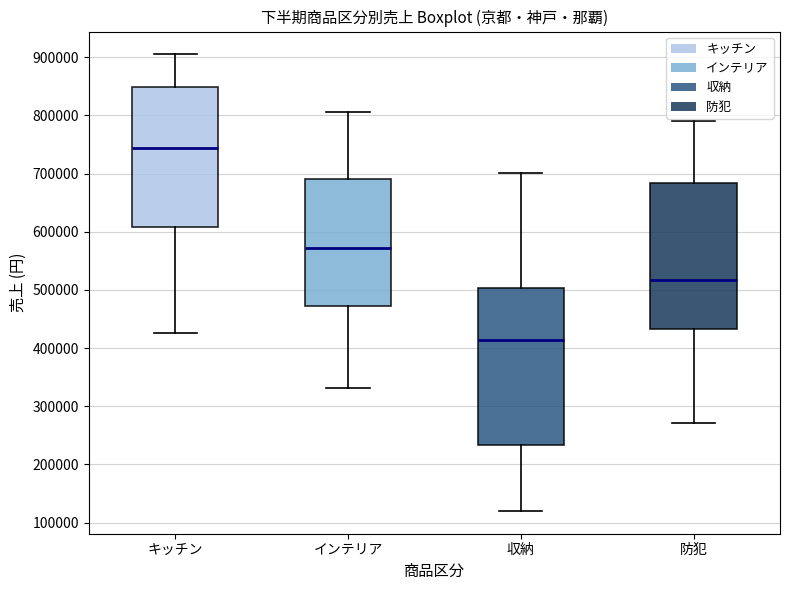

Which box's median line is the lowest?

収納